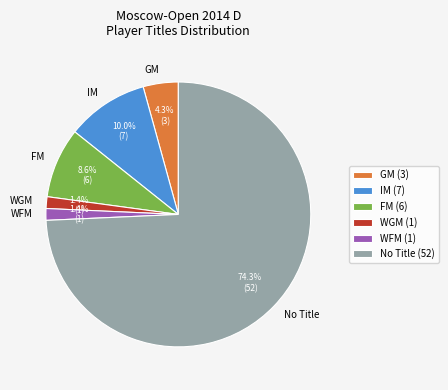

How many segments does this pie chart have?

6